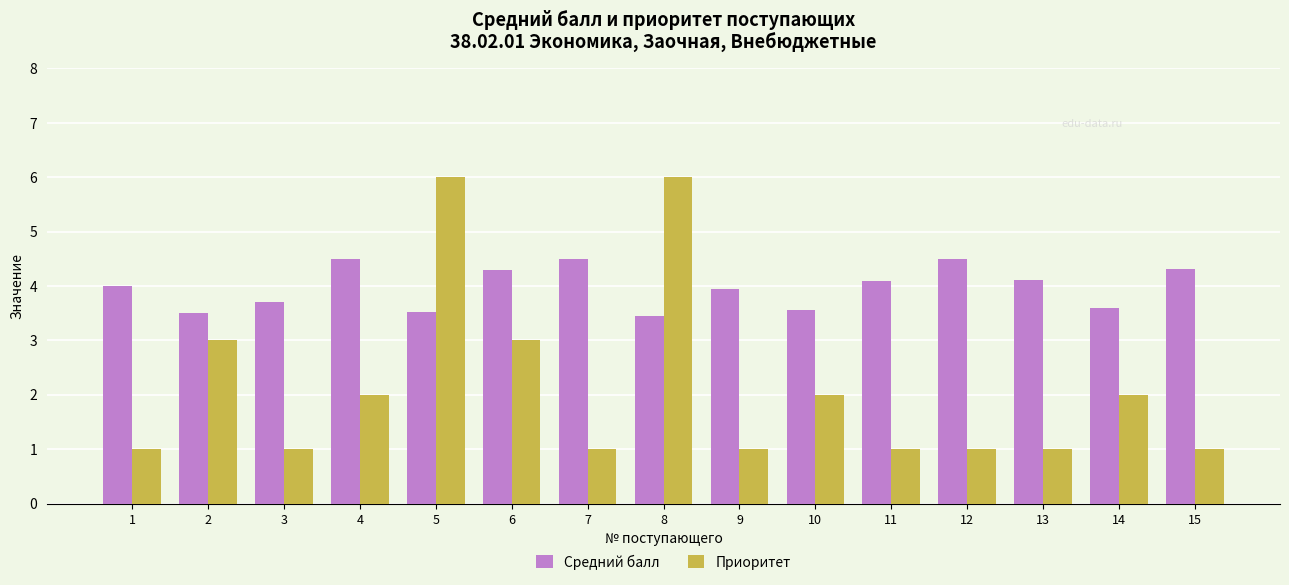

Is the value of Средний балл at 1 greater than the value of Приоритет at 3?

Yes